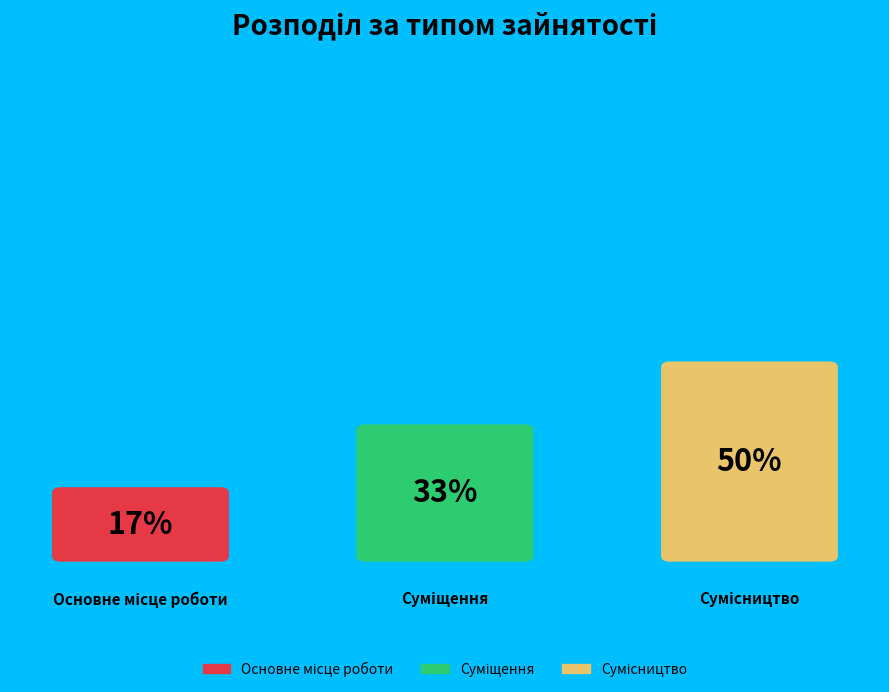

To the nearest percent, what is the difference between the Сумісництво and Основне місце роботи slice percentages?

33%